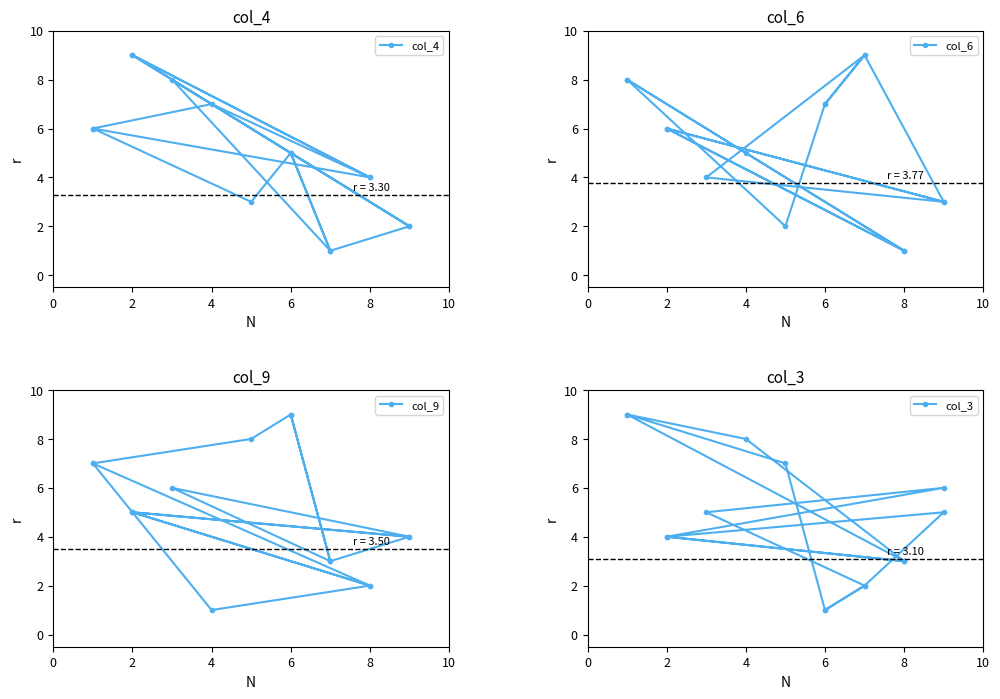

At which category does col_3 reach its first local valley?

8